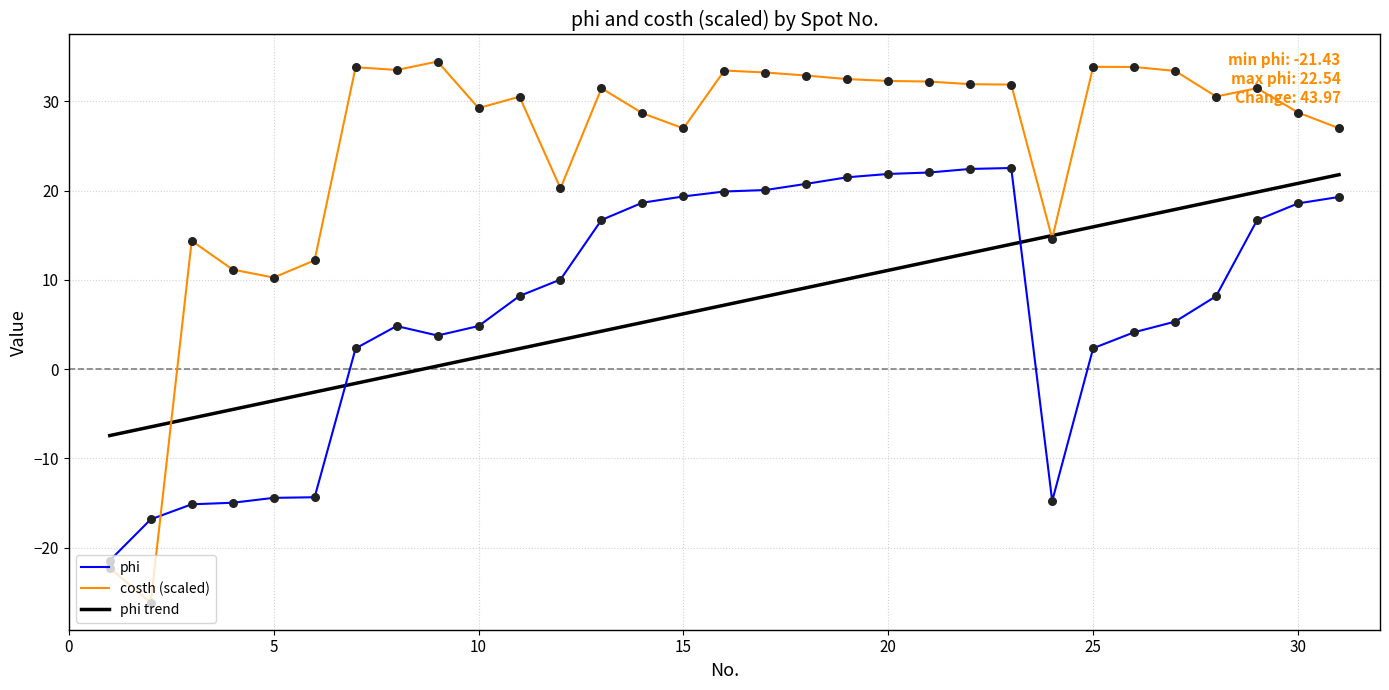

At how many categories does at least one series exceed 25?

23